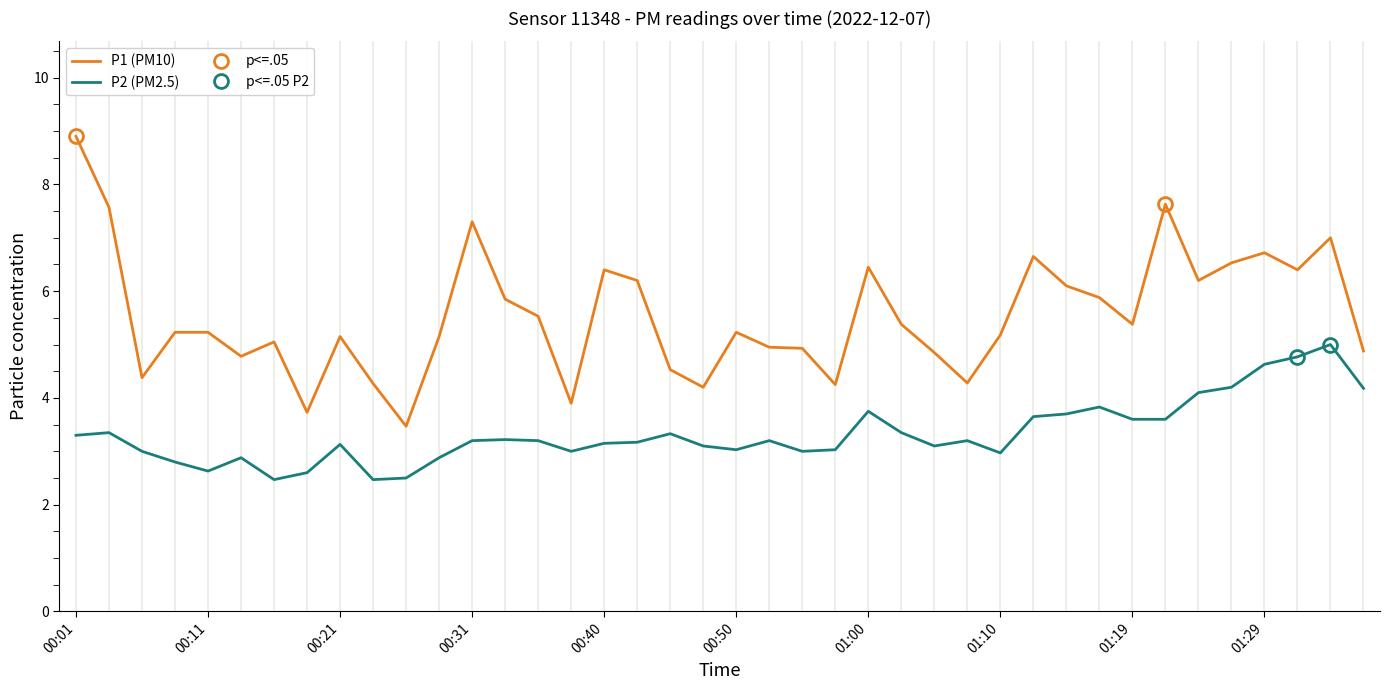

What are all the series names shown in the legend?

P1 (PM10), P2 (PM2.5)